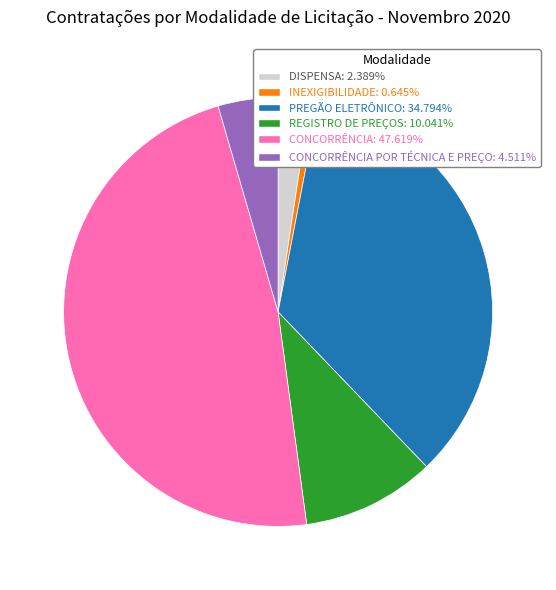

Is there any slice that represents more than half of the pie?

No